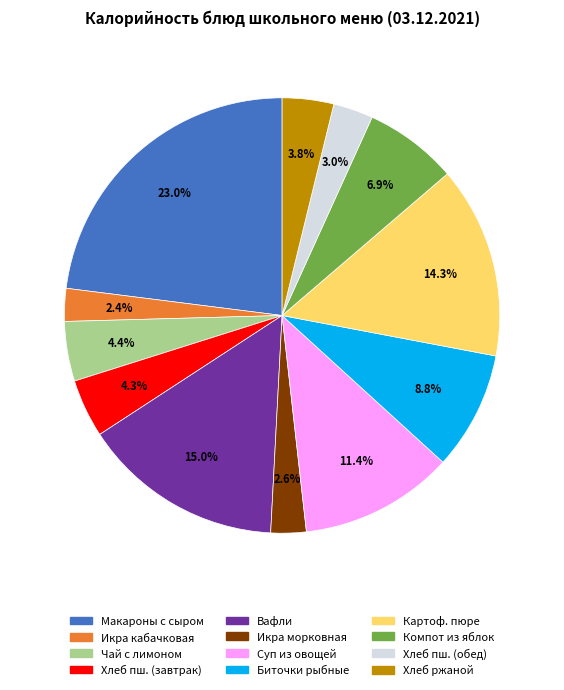

Is there any slice that represents more than half of the pie?

No